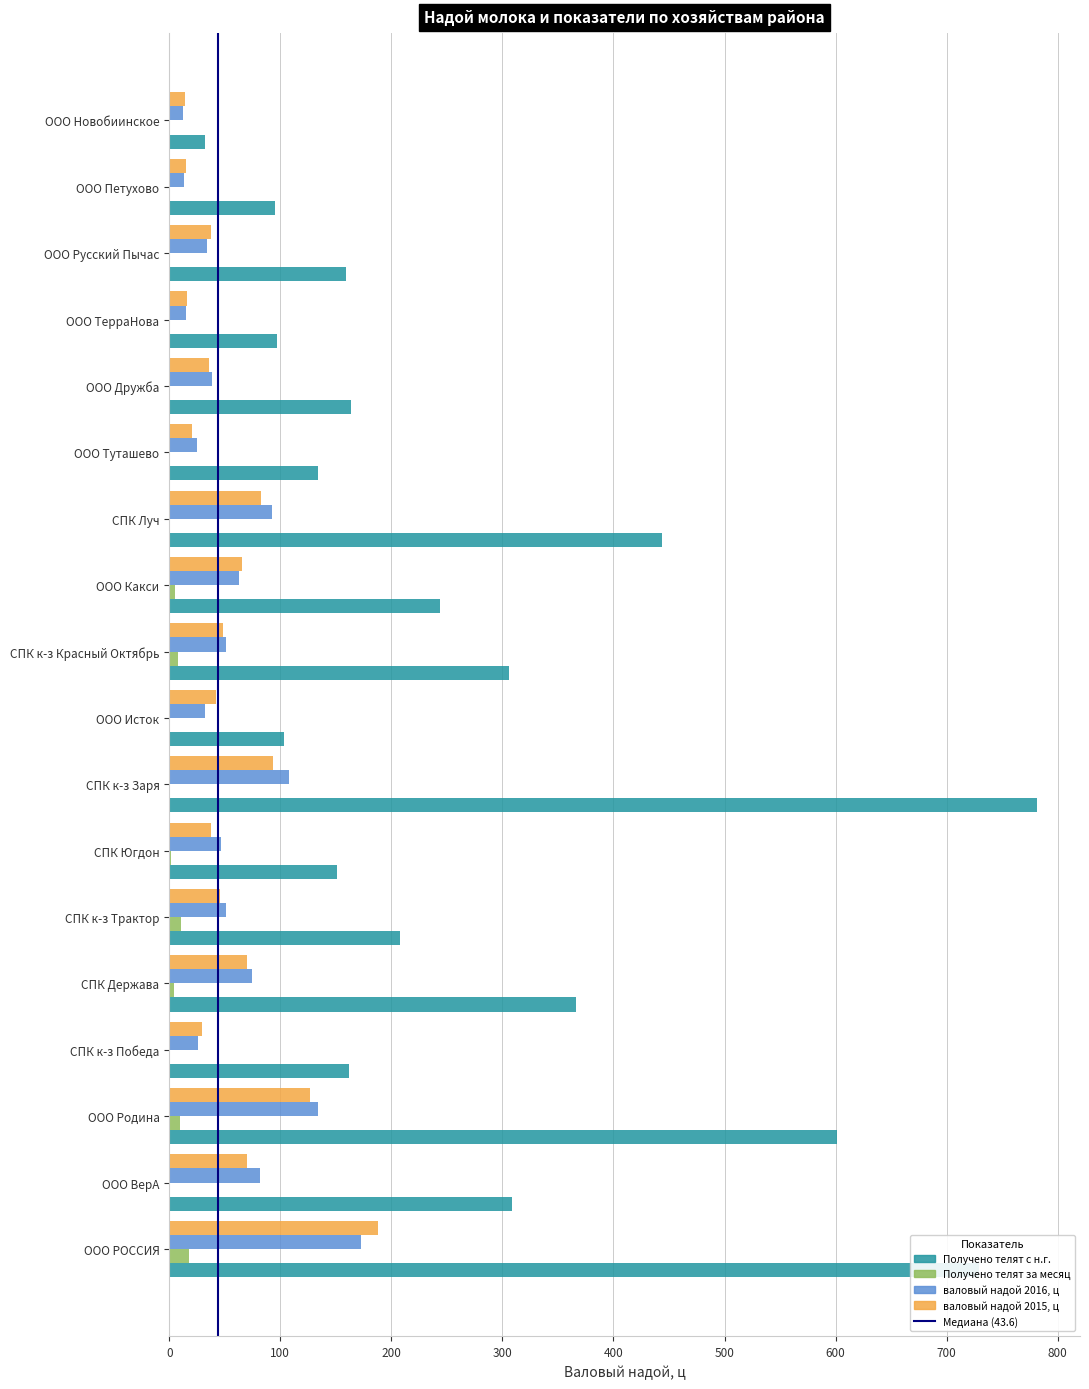

Which series has the largest total across all categories?

Получено телят с н.г.